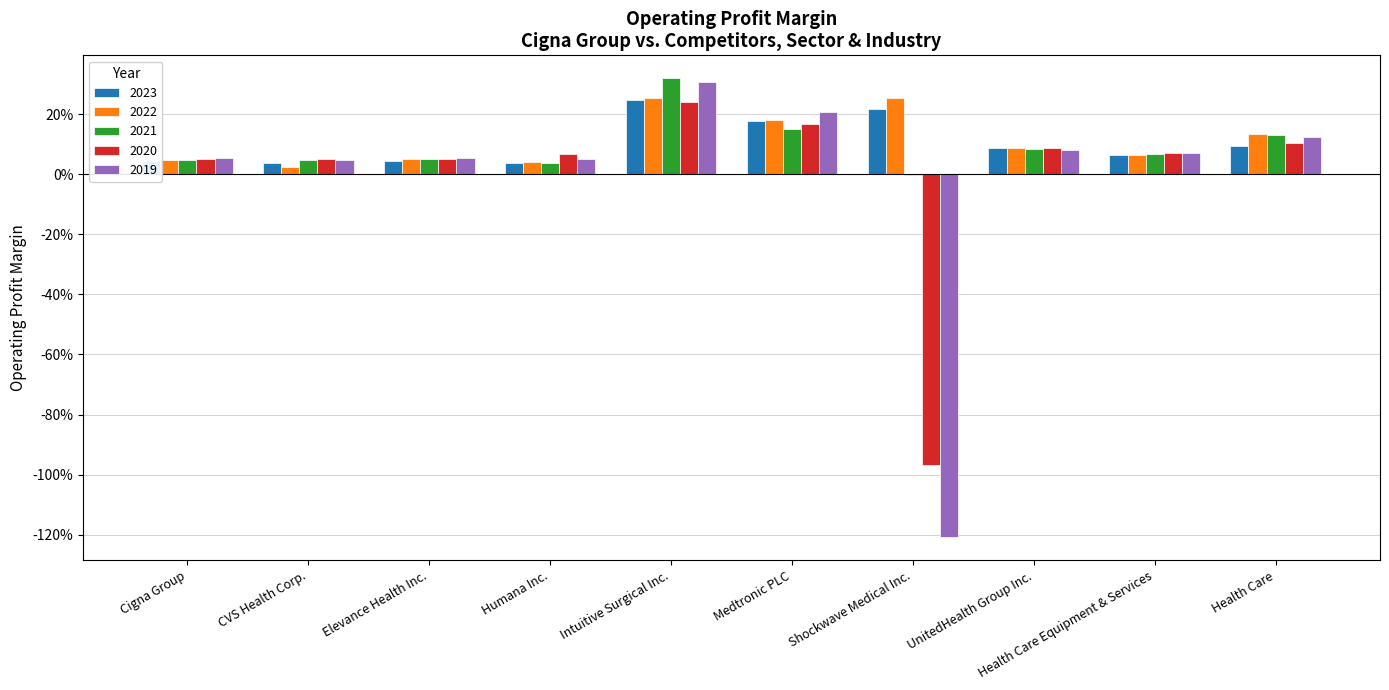

What are all the series names shown in the legend?

2023, 2022, 2021, 2020, 2019